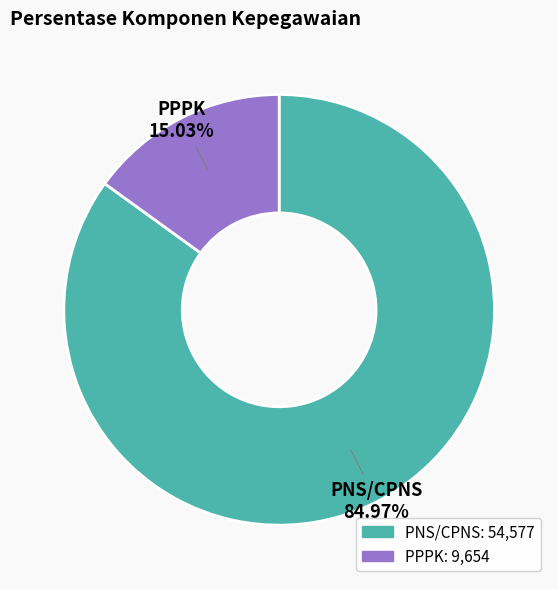

Which has a higher value, PNS/CPNS or PPPK?

PNS/CPNS